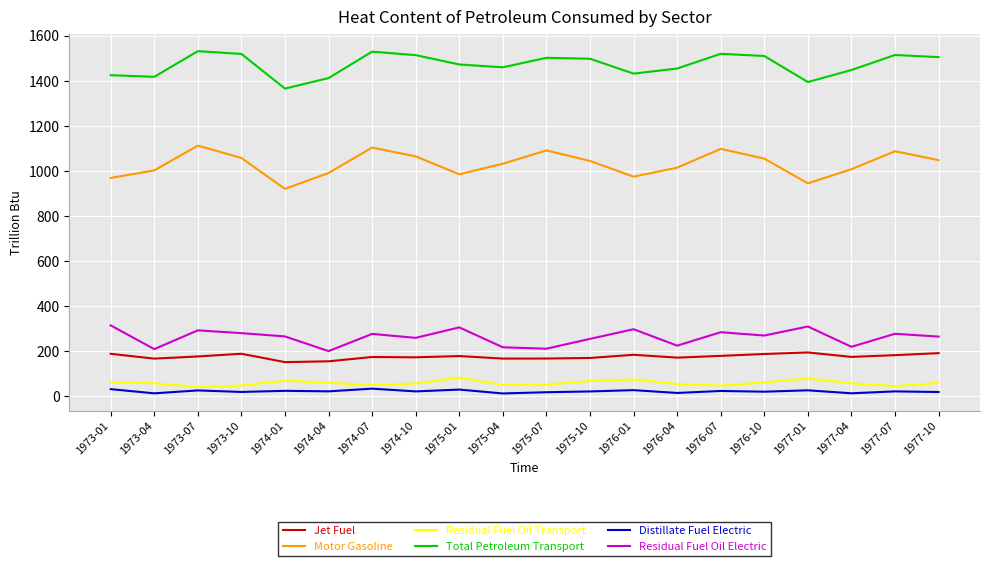

True or false: Residual Fuel Oil Transport has more than 1 interior local peaks.

True